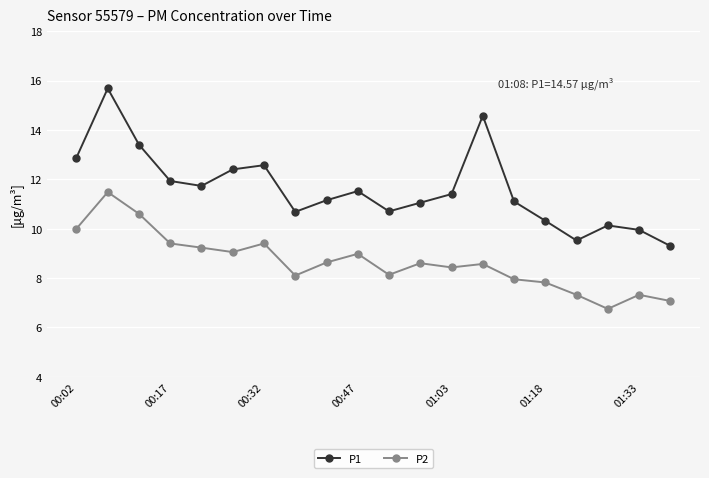

How many interior local valleys does the P1 series have?

4